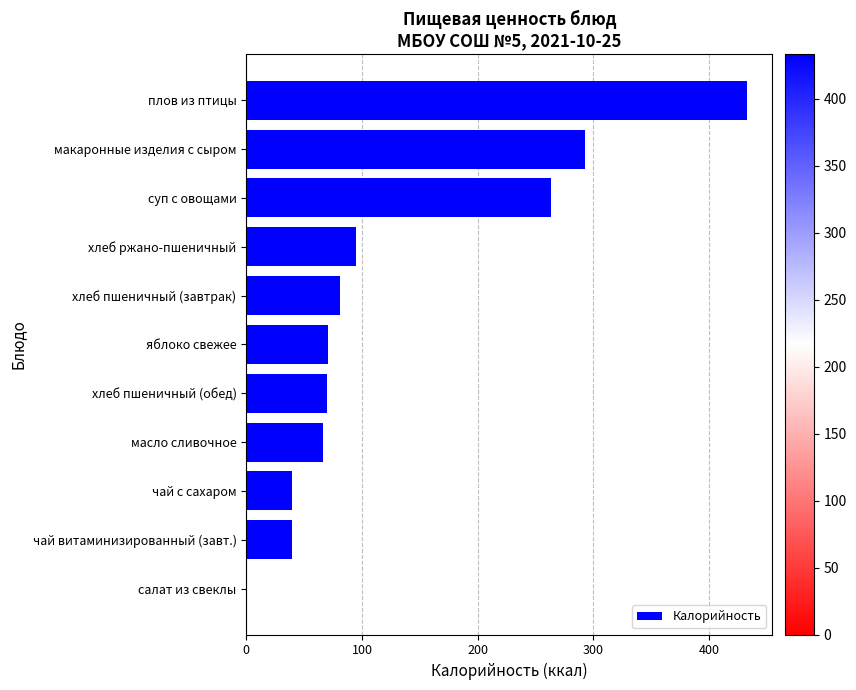

What is the sum of all values?

1451.7